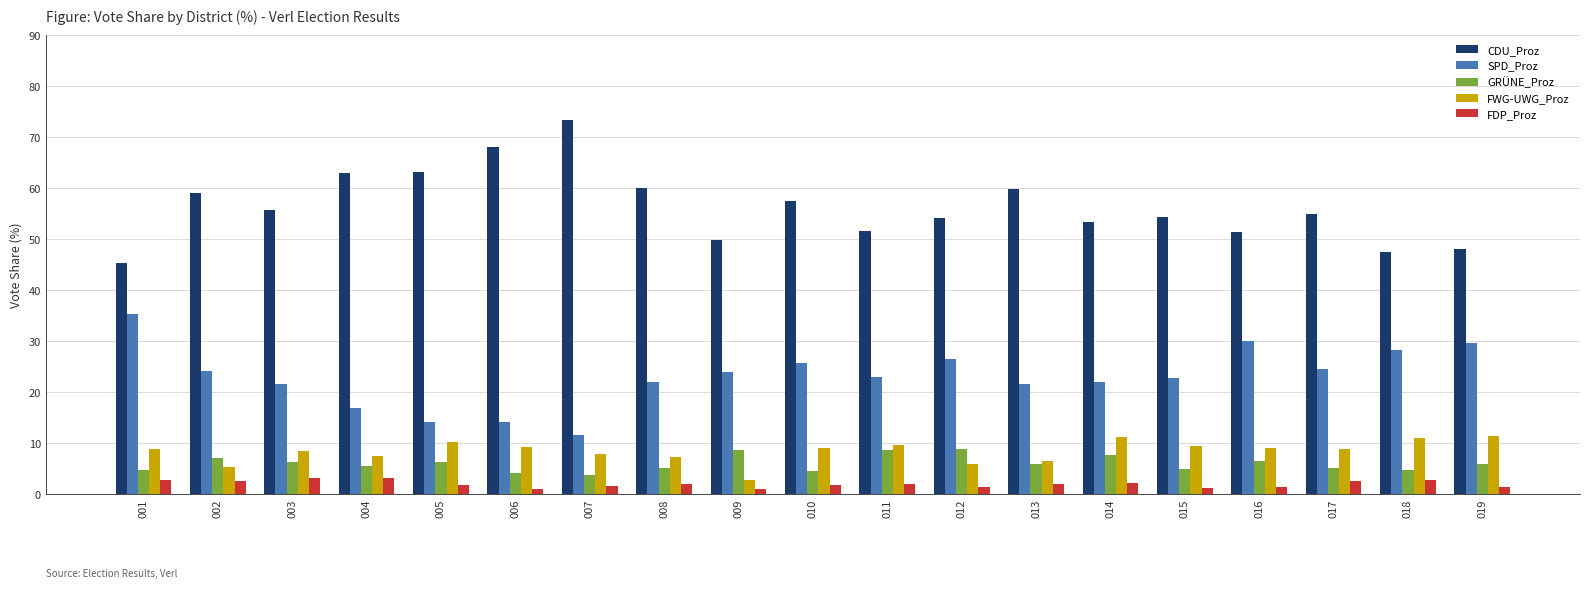

What is the spread (max minus min) of values at 010?

55.6